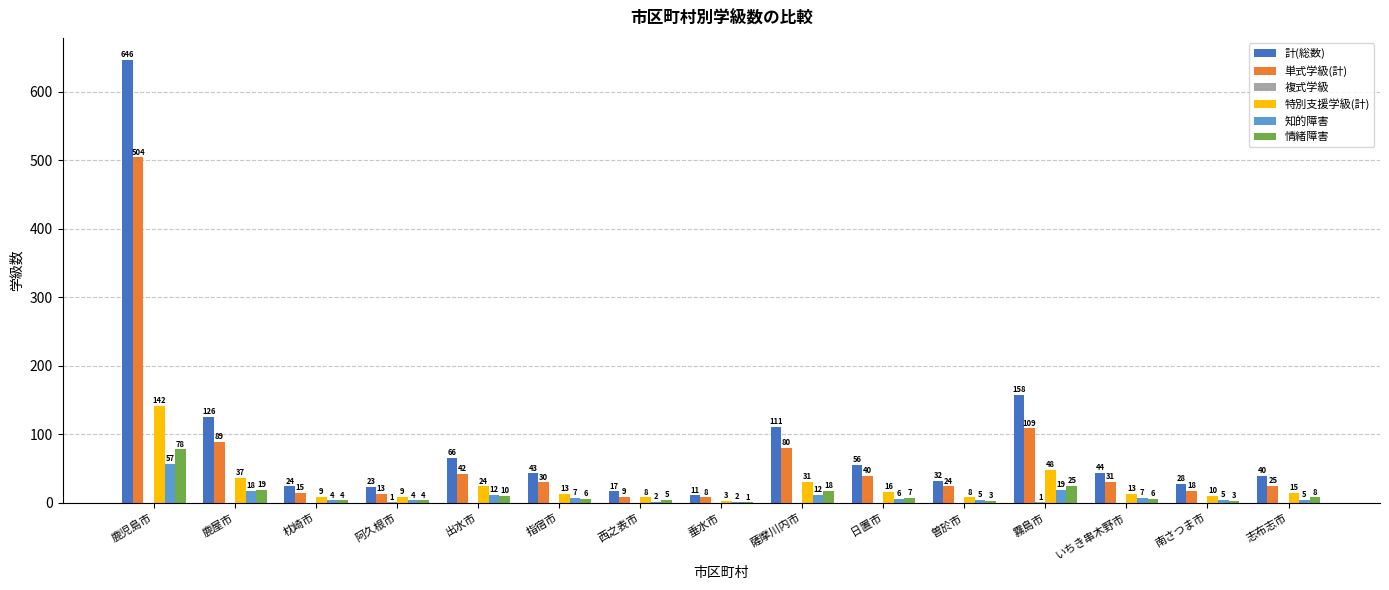

Which category has the highest value in the 情緒障害 series?

鹿児島市